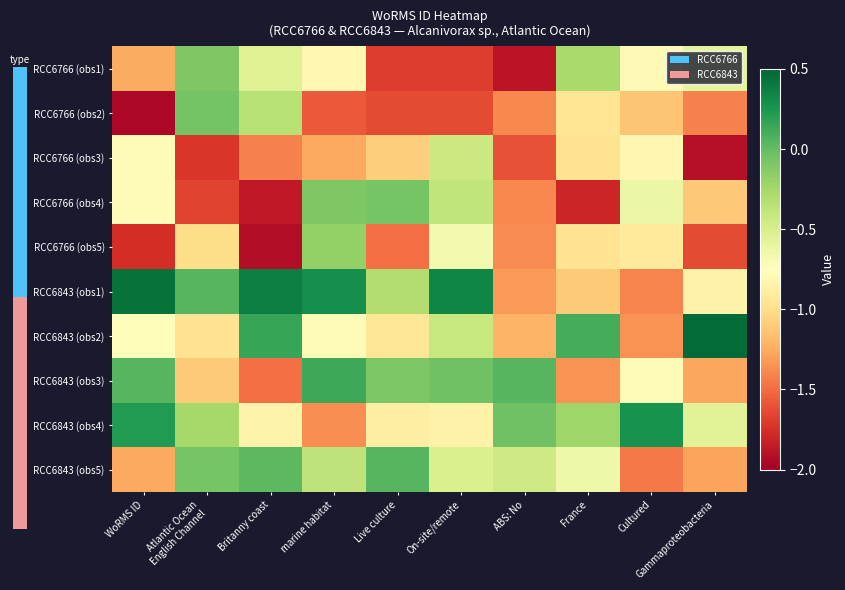

How many series are shown in this chart?

10